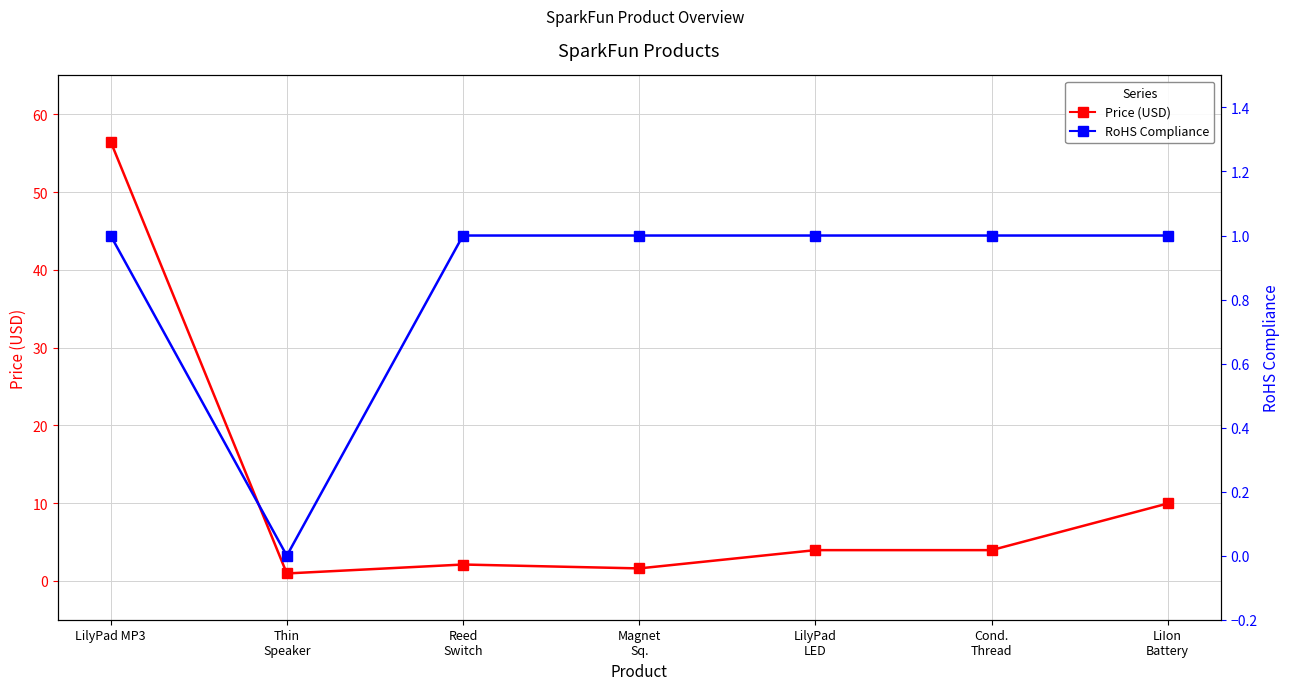

What is the maximum value shown in the chart?

56.5